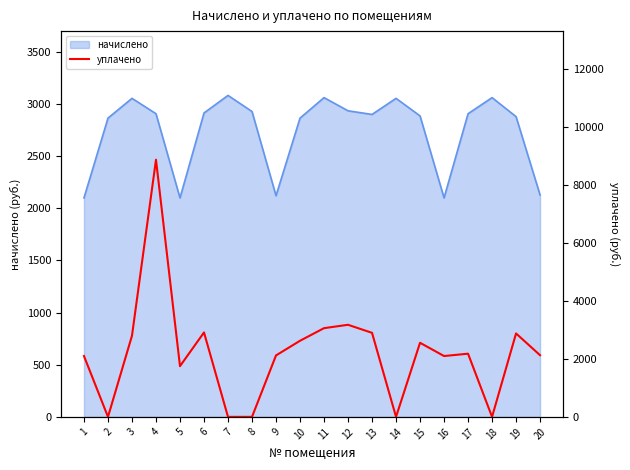

How many data points are less than 2179?

10